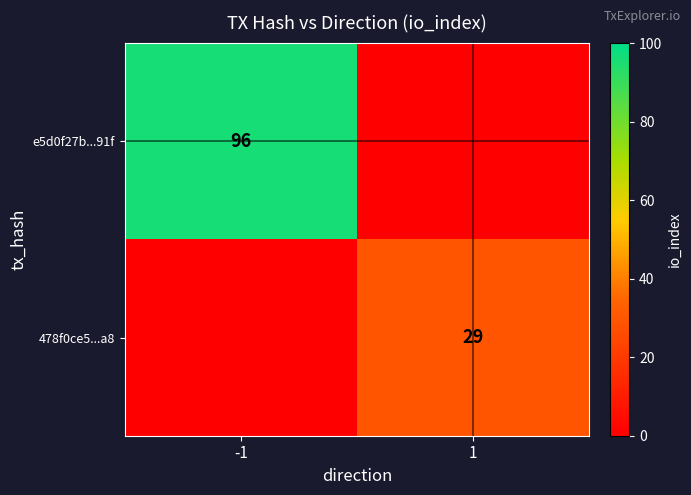

The e5d0f27b...91f series shows 36 at -1. True or false?

False